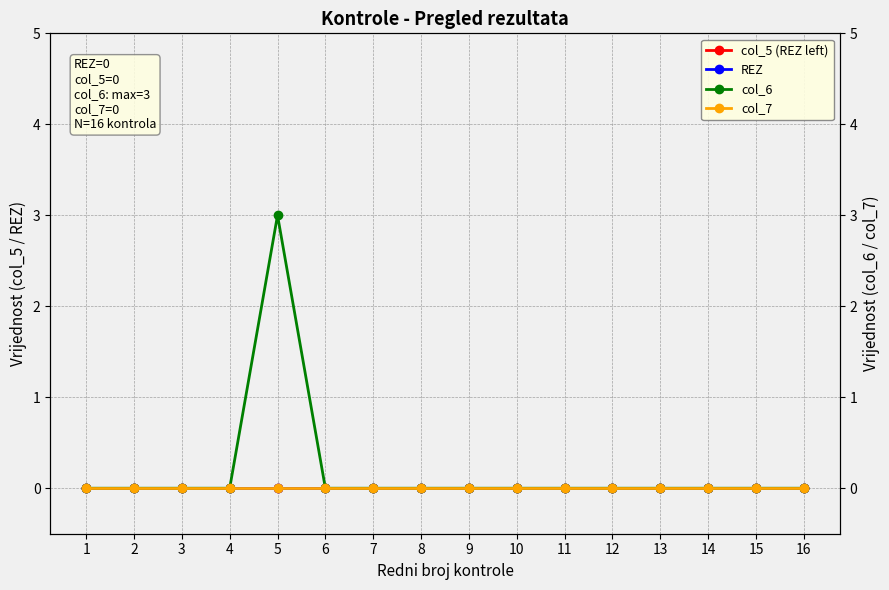

Rank the series by their maximum value, from highest to lowest.

col_6, col_5 (REZ left), REZ, col_7